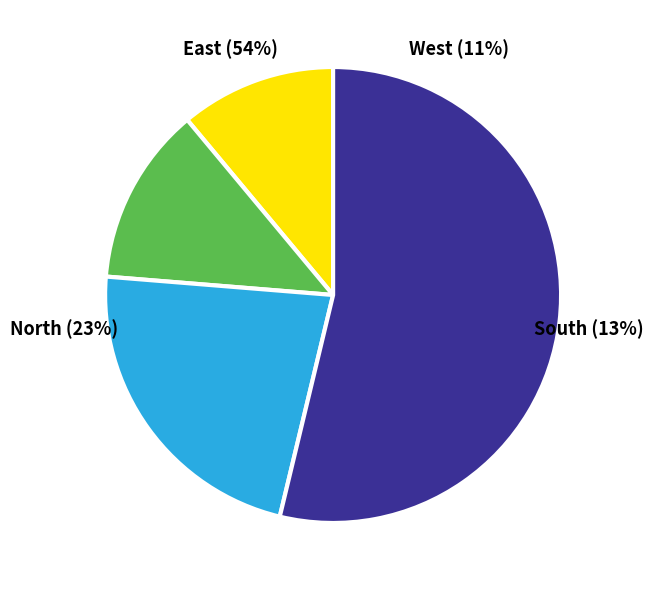

Is it true that pct75 is 3% of the pie?

False